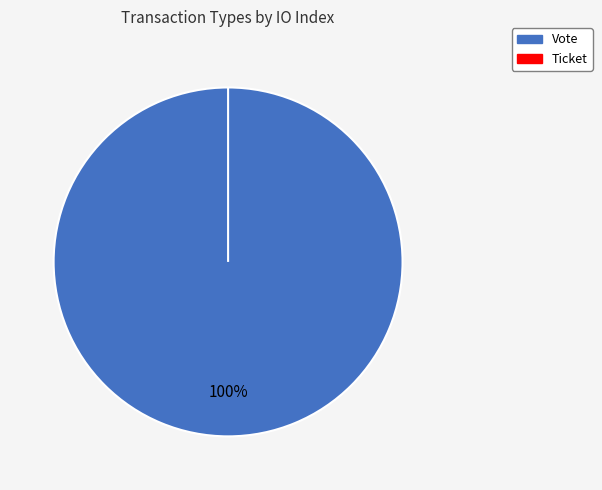

How many slices are in this pie chart?

2